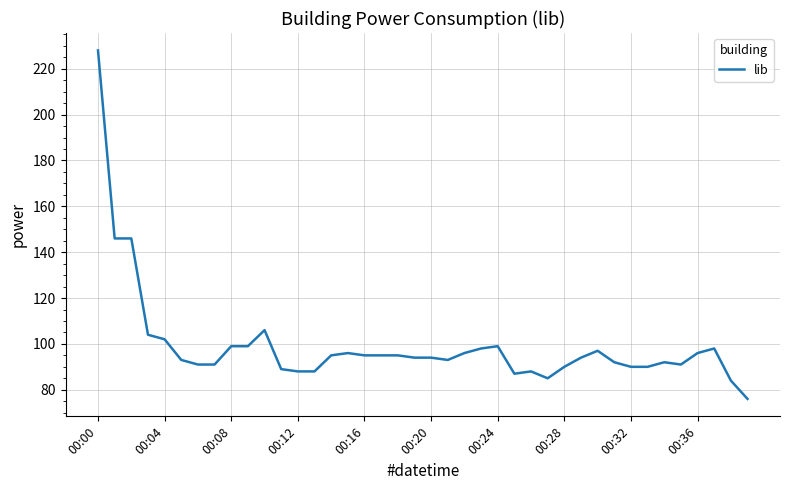

What is the maximum value shown in the chart?

228